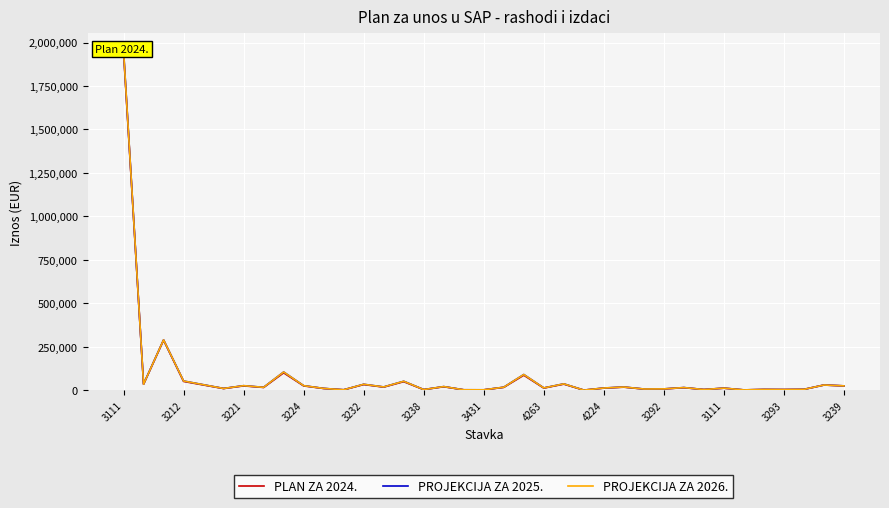

At which category is the sum across all series the highest?

3111